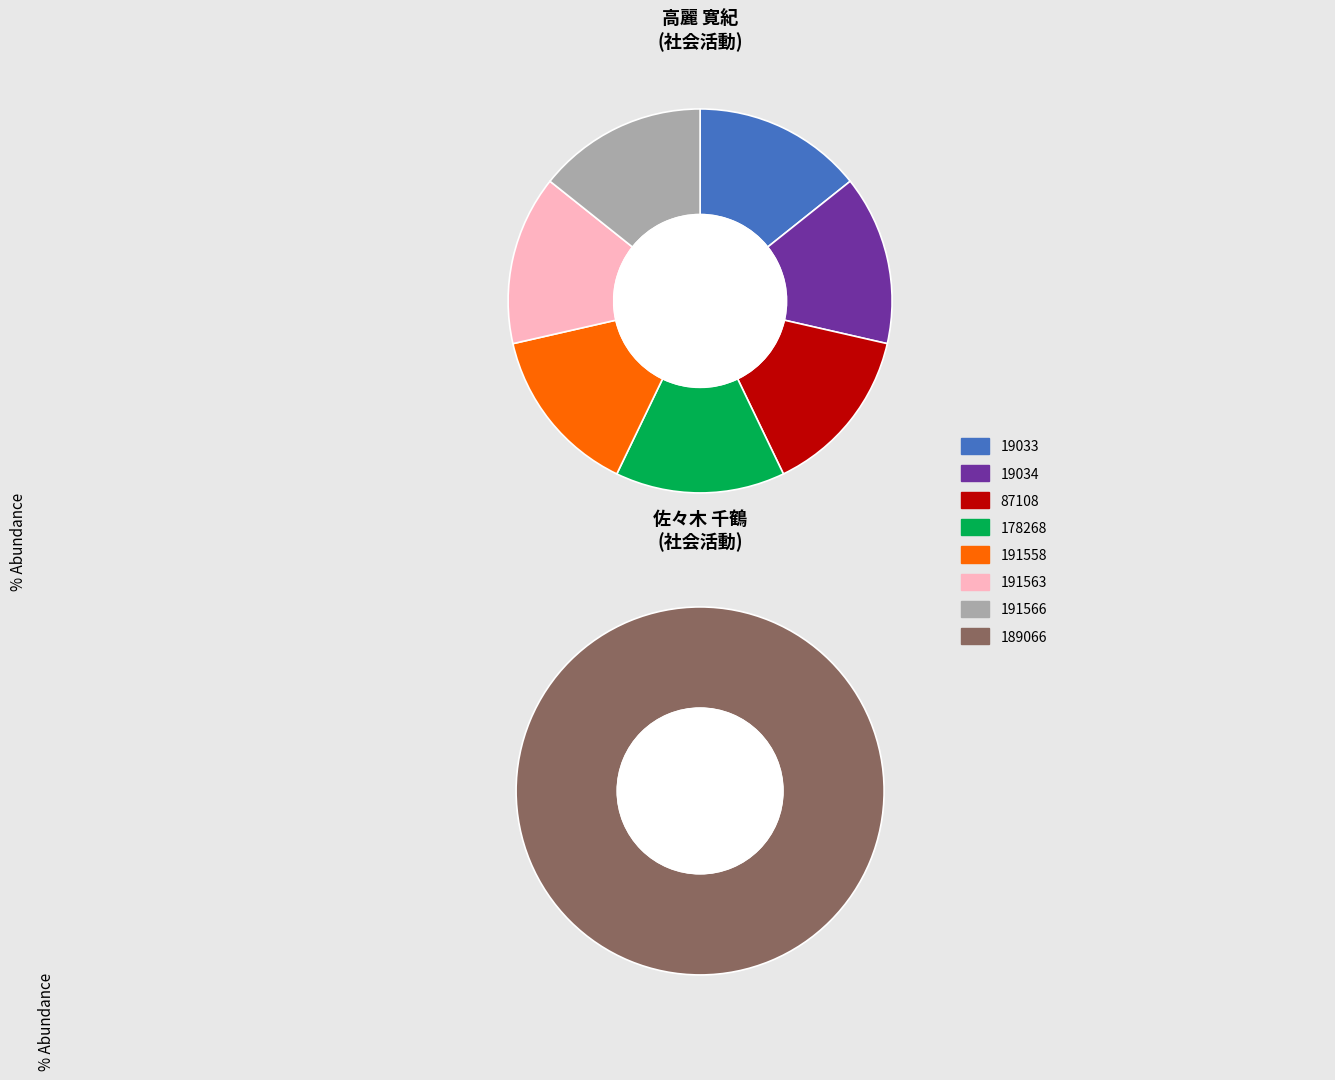

Rank the categories by value from highest to lowest.

191566, 191563, 191558, 178268, 87108, 19034, 19033, 189066